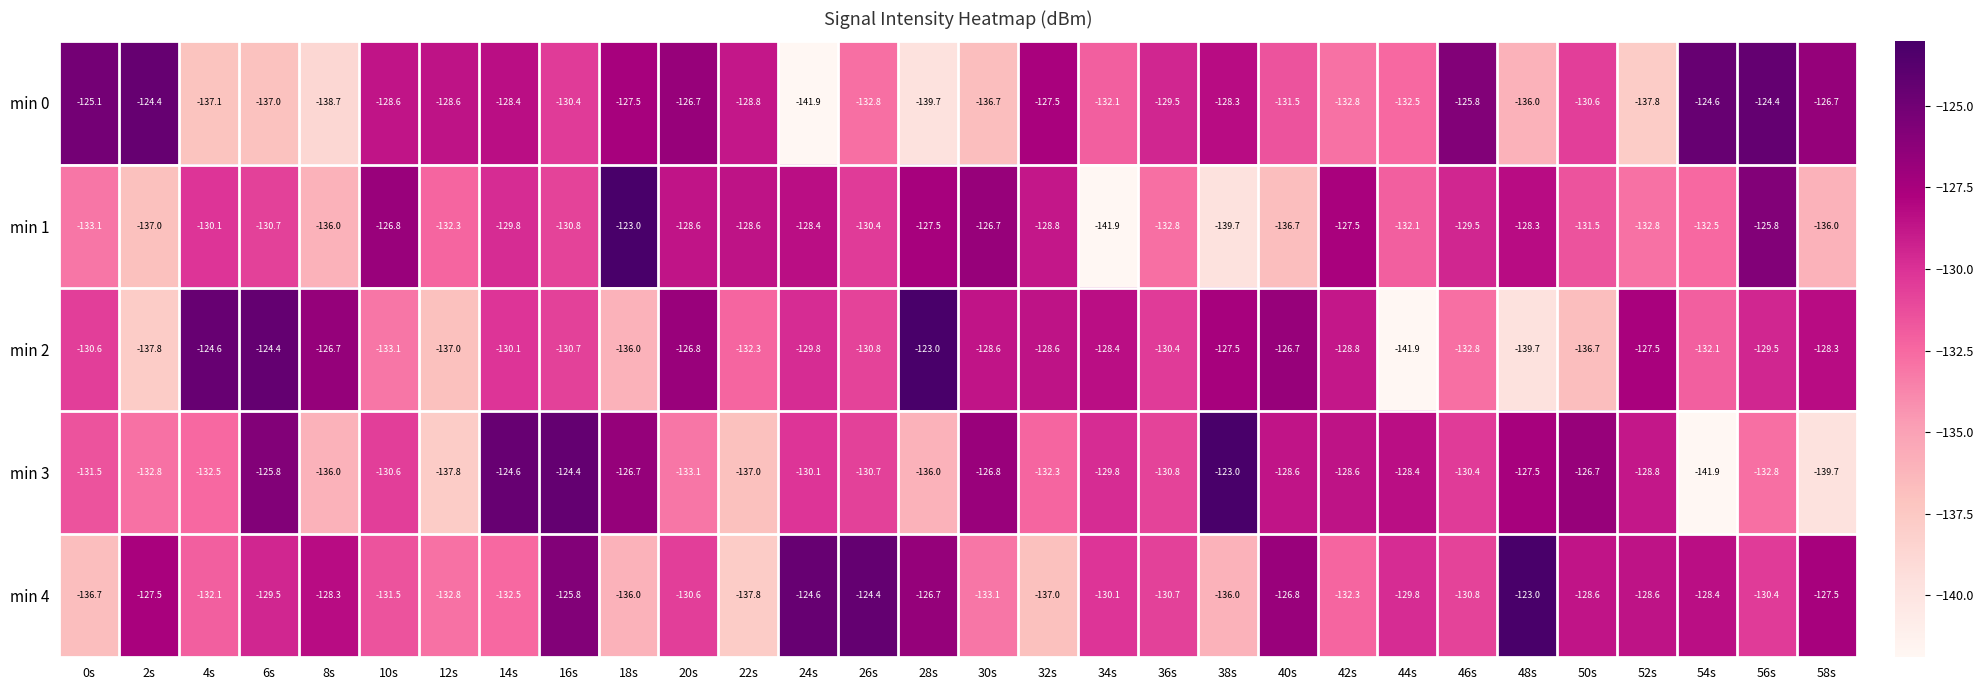

The value of min 4 at 44s is -129.8. True or false?

True